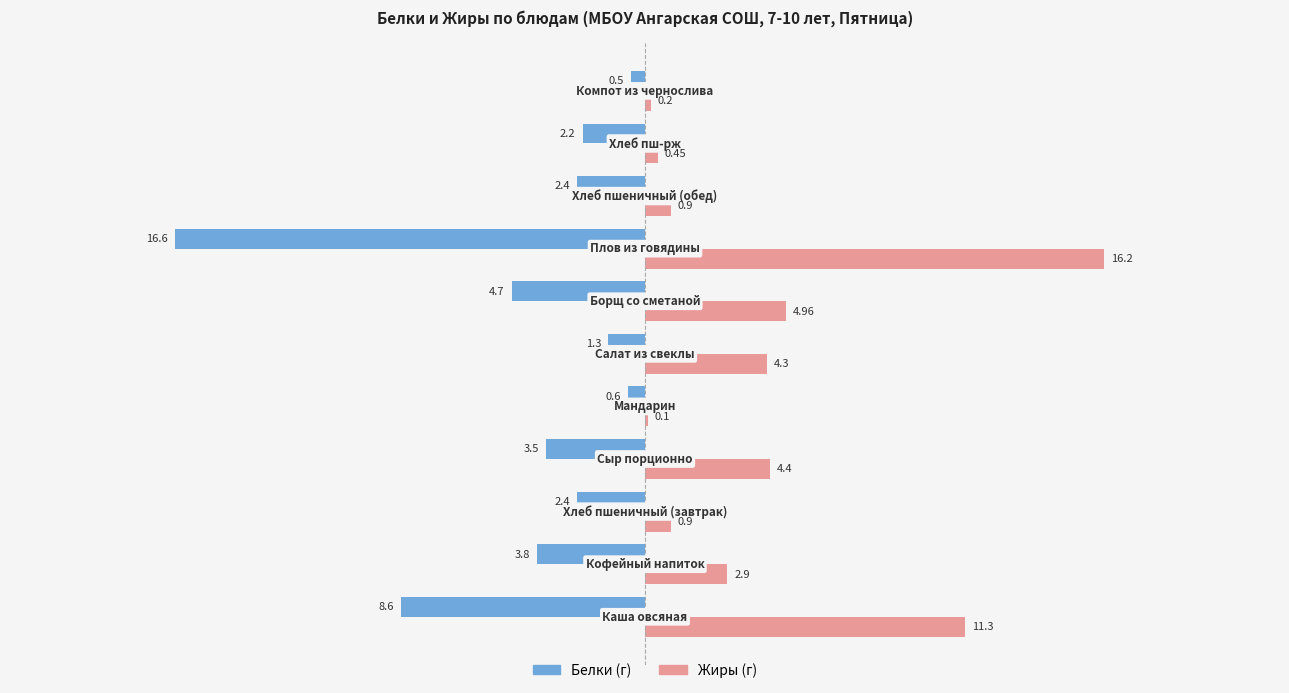

How many series are shown in this chart?

2